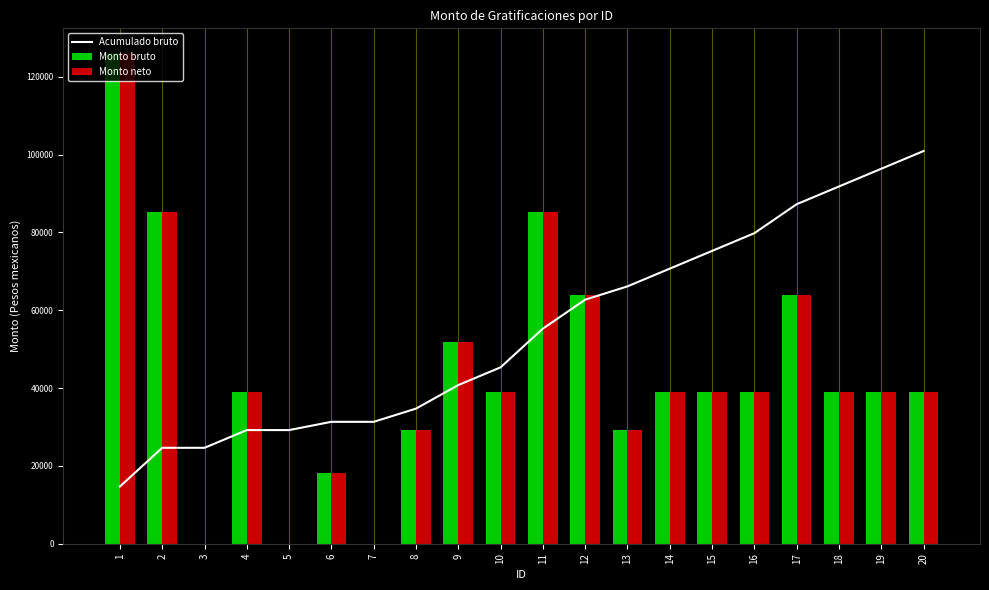

List the series in order of their peak value, lowest first.

Acumulado bruto, Monto bruto, Monto neto